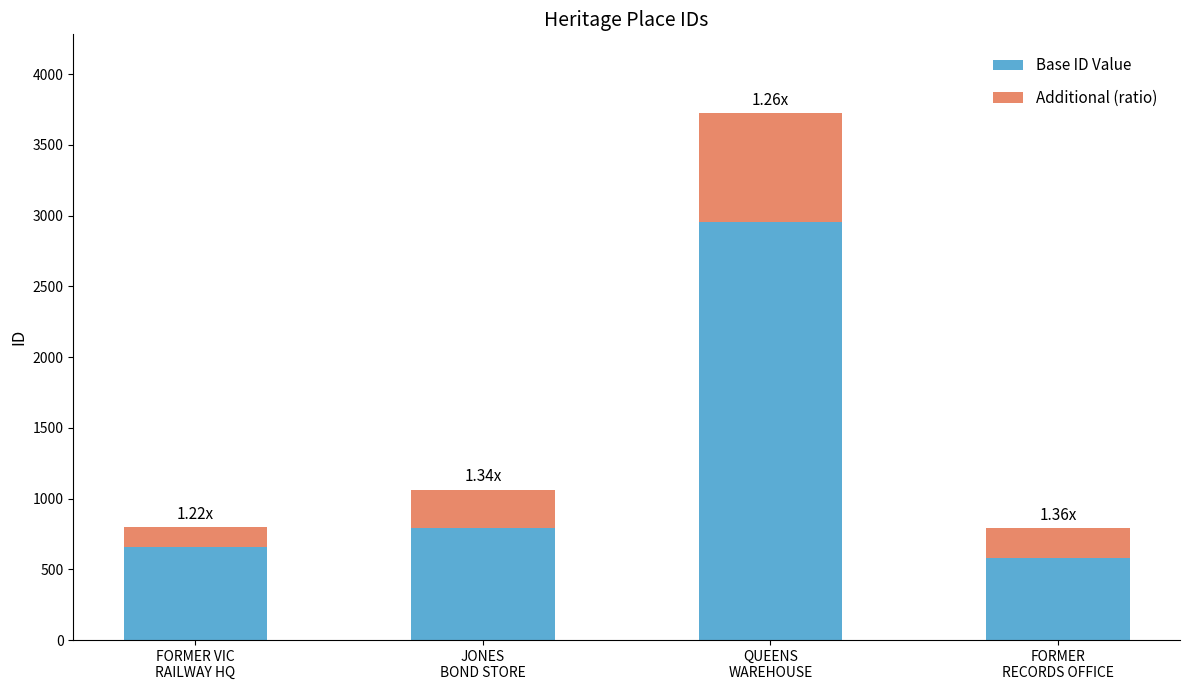

What is the difference between the maximum and minimum values in the Base ID Value series?

2372